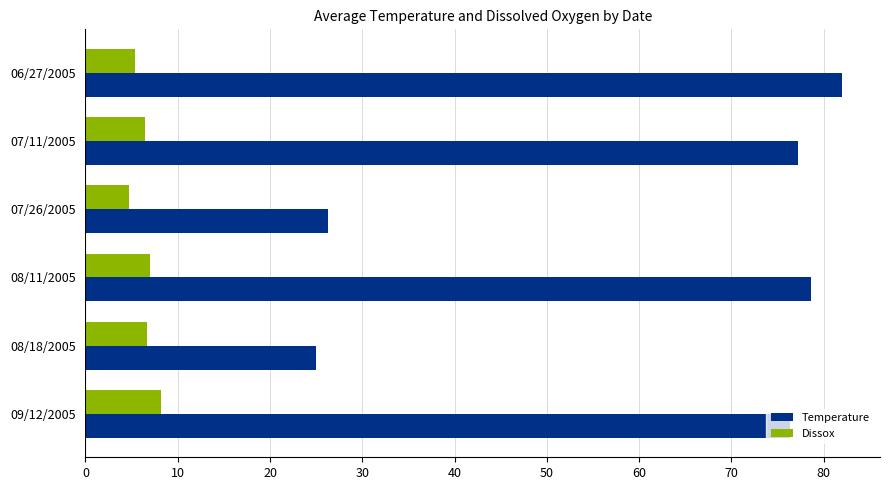

How many values in the Dissox series exceed 6?

4